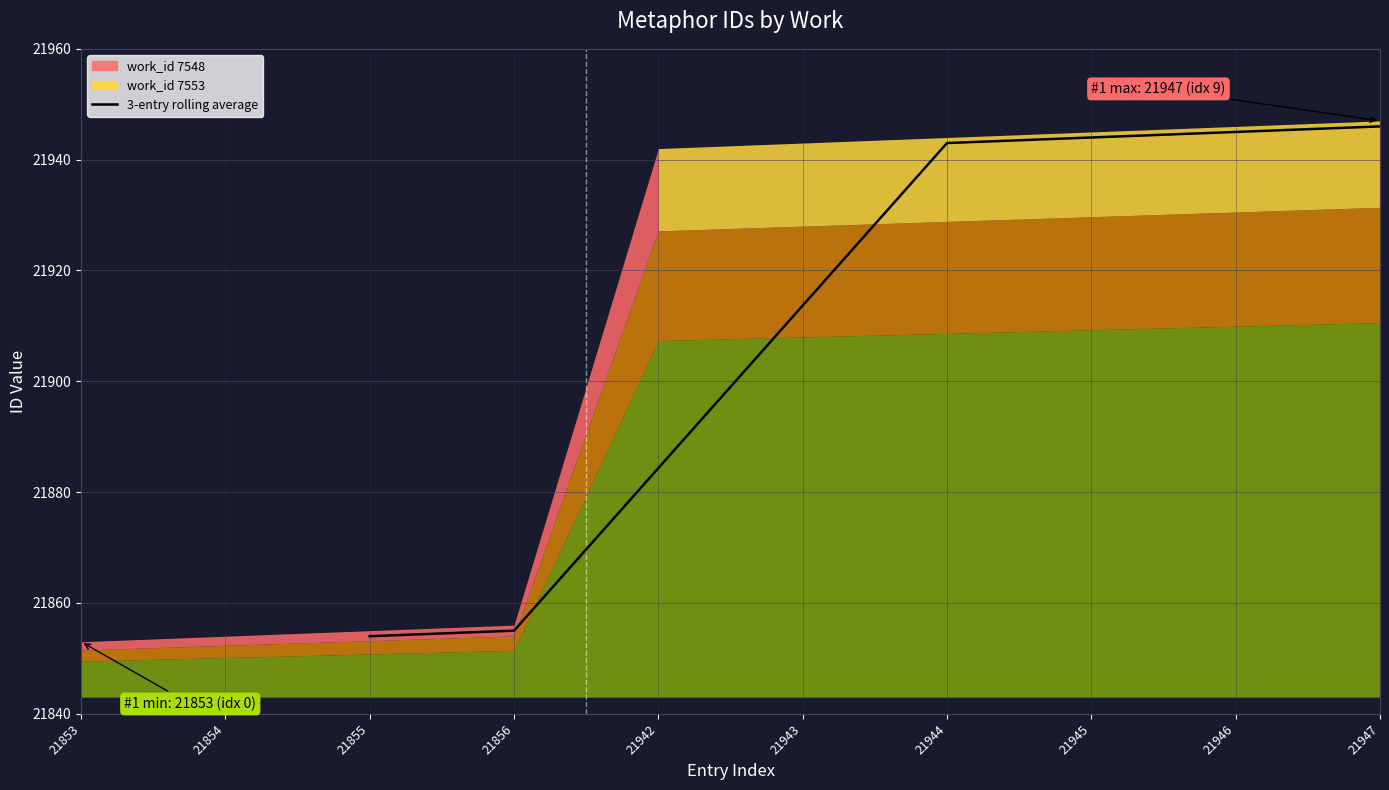

What is the sum of all values?

175285.0